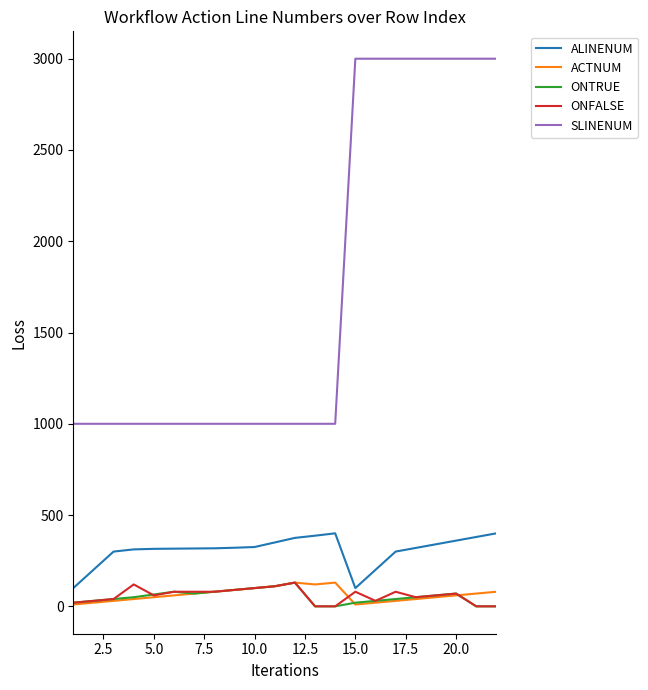

Which series has the widest spread of values?

SLINENUM